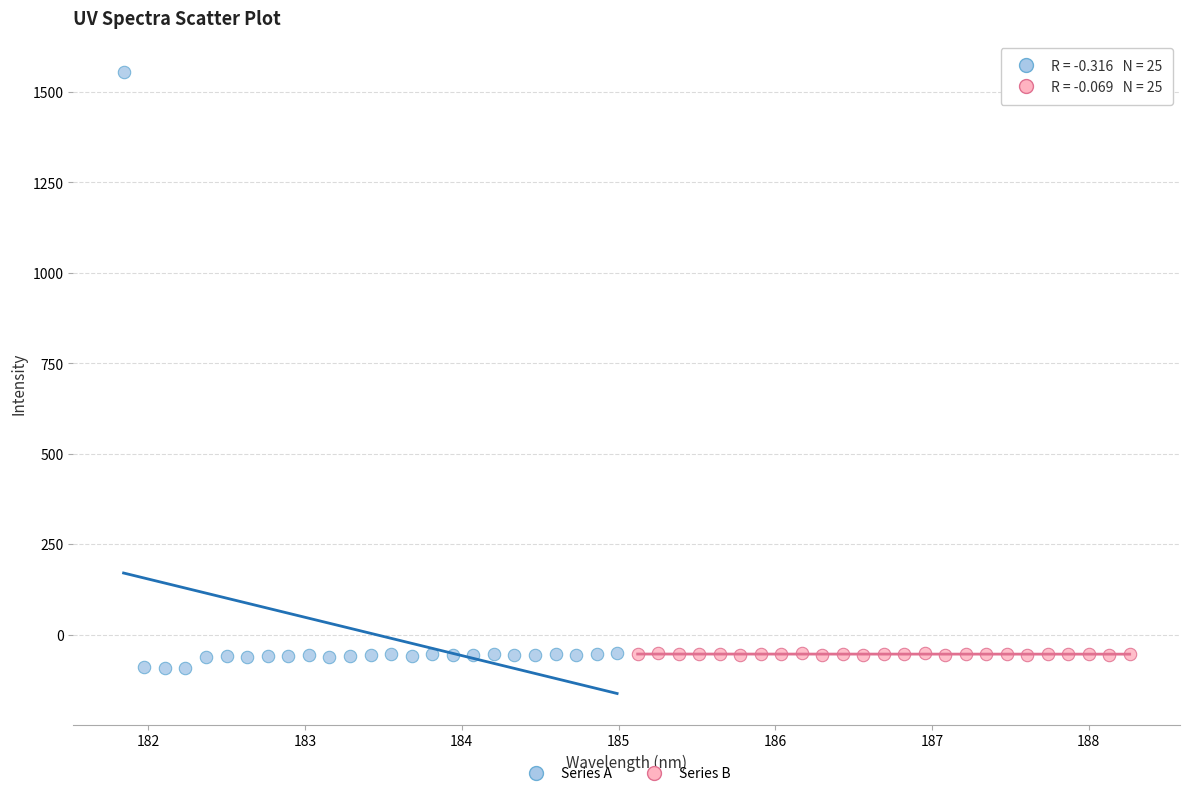

Which series reaches the maximum Y coordinate?

Series A